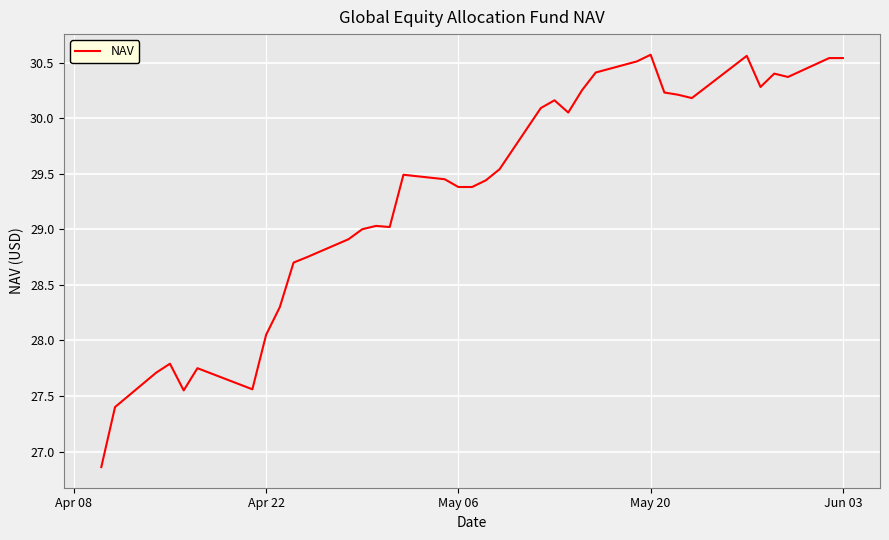

What is the minimum value shown in the chart?

26.9